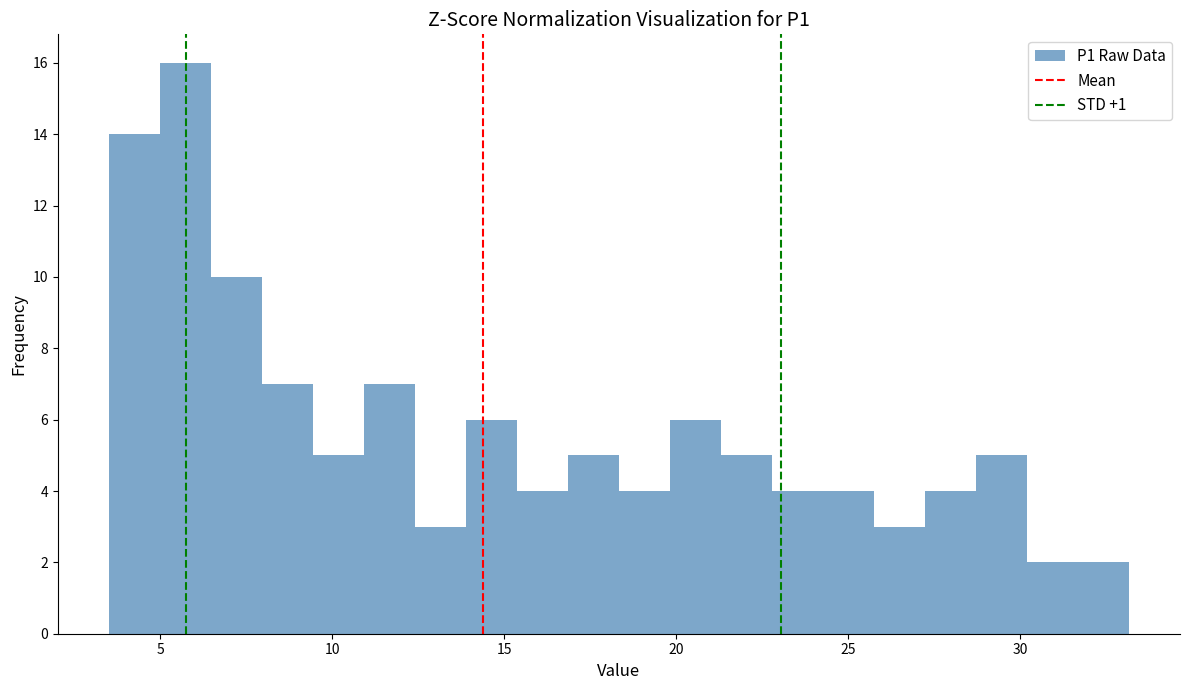

Around what value on the x-axis is the tallest bar? Give the approximate position of its centre, as read against the axis.

5.5